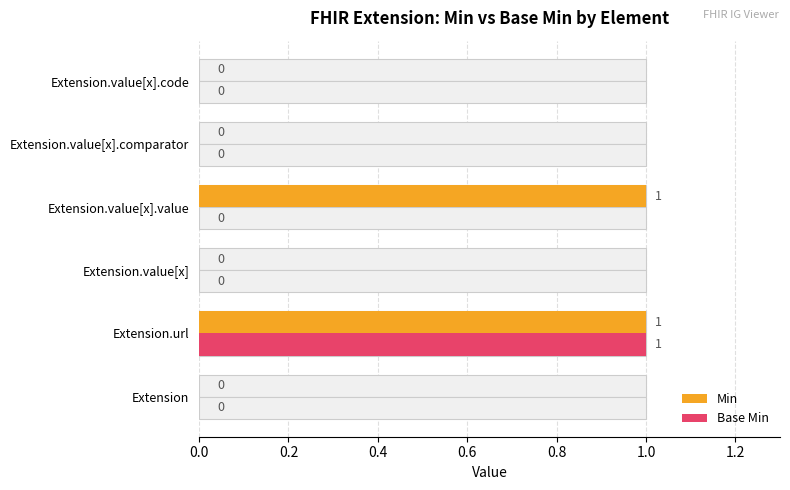

How many groups of bars are there?

6